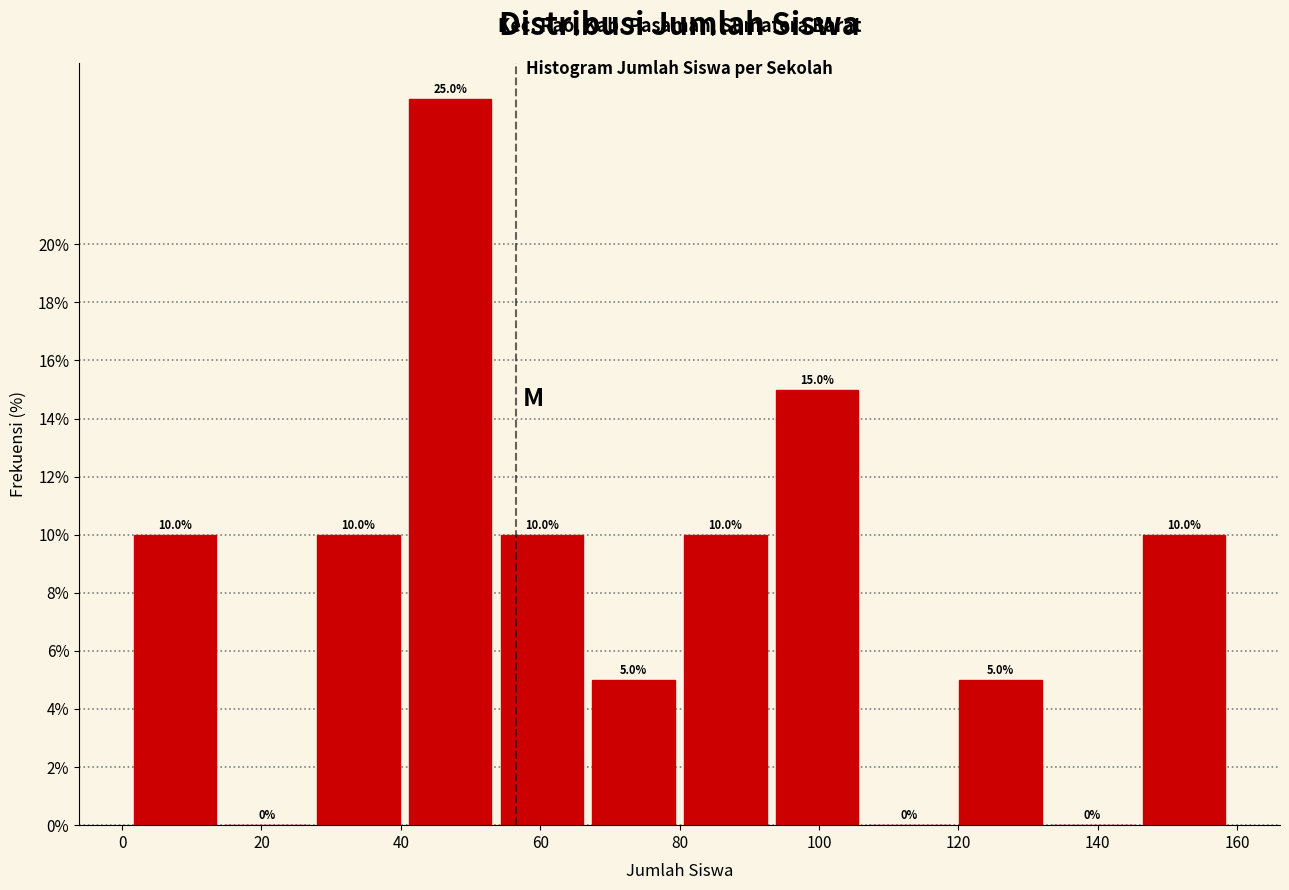

Reading left to right, list every bar in this chart as the range it spans on the x-axis followed by its height. The bar edges are not printed on the chart, so give them approximately, as read against the axis.

2 to 14: 10.0
14 to 28: 0.0
28 to 40: 10.0
40 to 54: 25.0
54 to 66: 10.0
66 to 80: 5.0
80 to 94: 10.0
94 to 106: 15.0
106 to 120: 0.0
120 to 132: 5.0
132 to 146: 0.0
146 to 160: 10.0